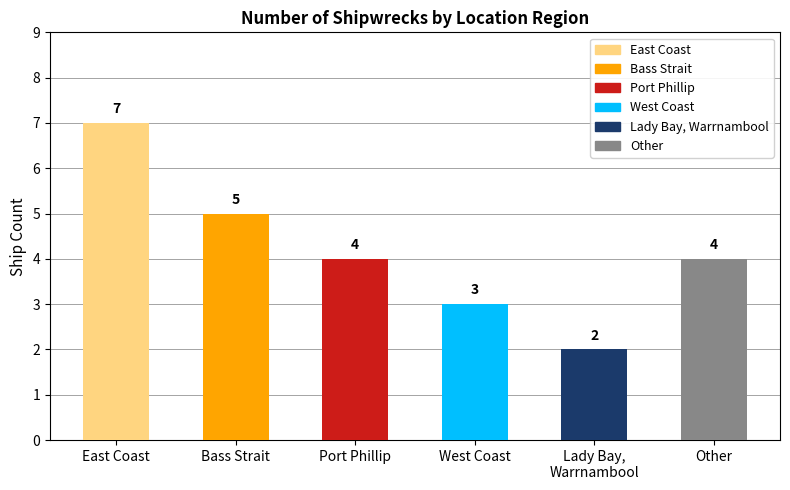

What is the greatest value displayed?

7